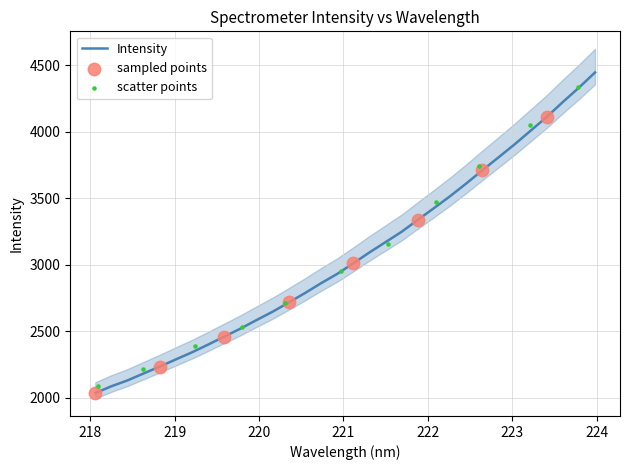

Between 221.8812 and 220.1623, which is larger?

221.8812